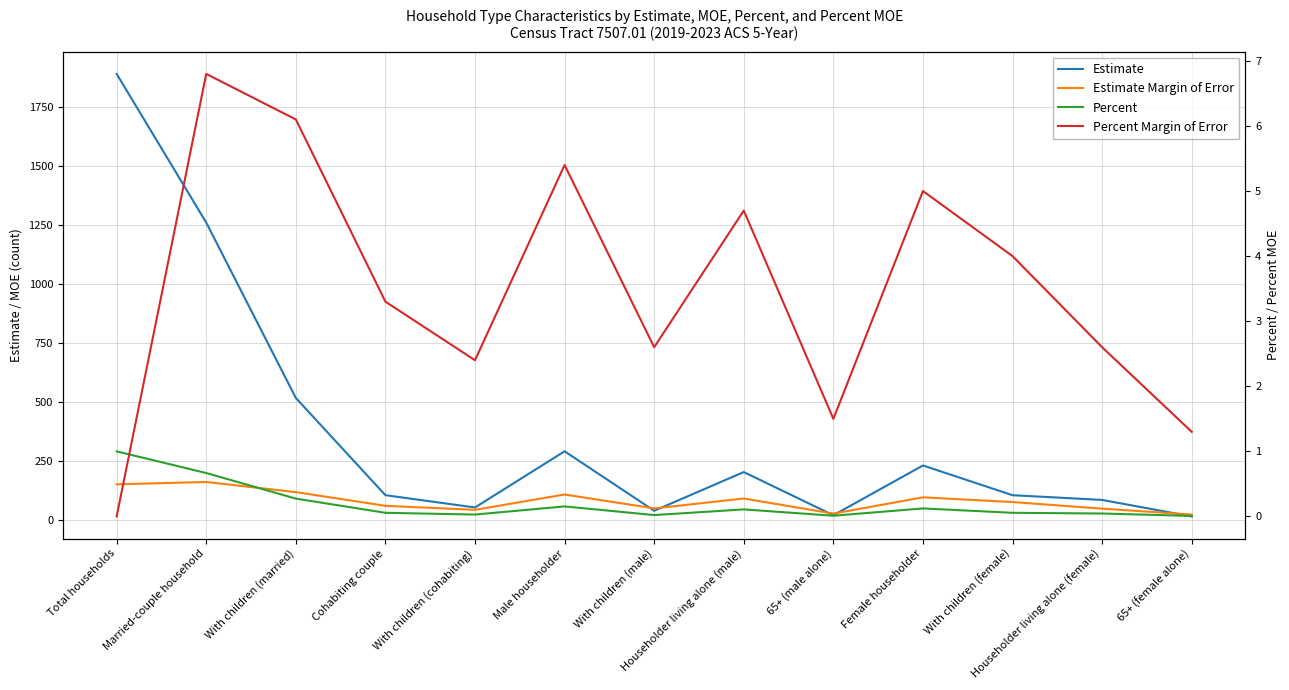

Is the value of Estimate at Householder living alone (female) greater than the value of Estimate Margin of Error at With children (male)?

Yes